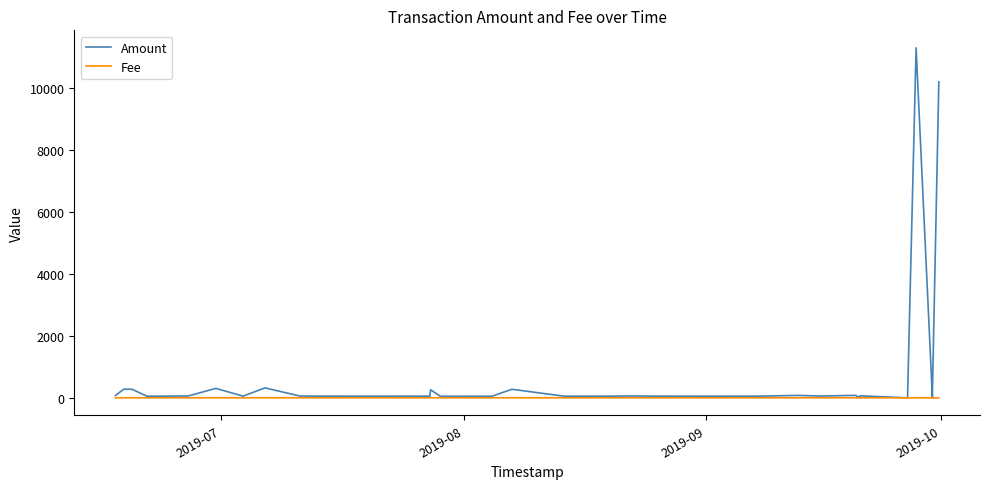

List the series in order of their peak value, lowest first.

Fee, Amount